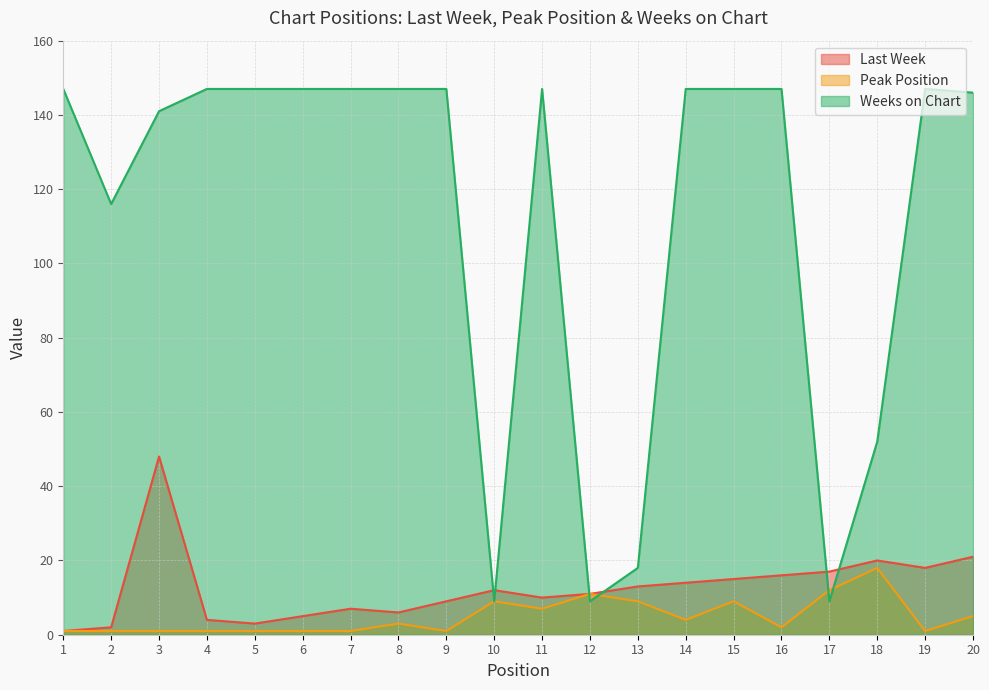

Which category has the lowest value in the Last Week series?

1